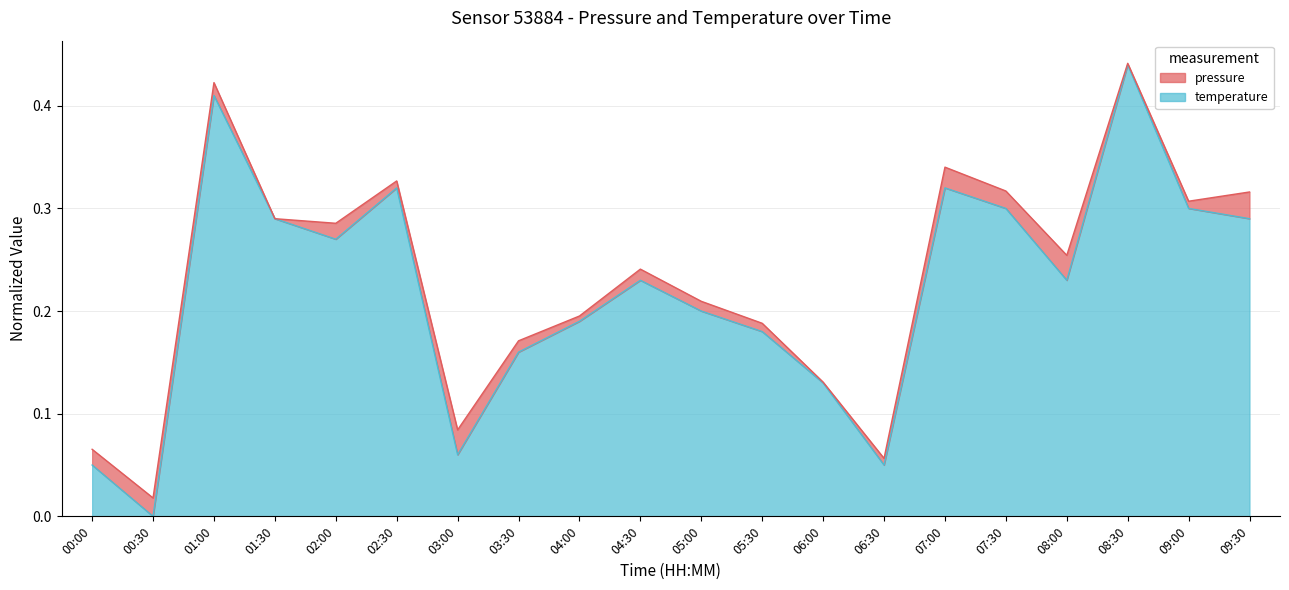

Which has a higher value, 03:00 or 02:00?

02:00